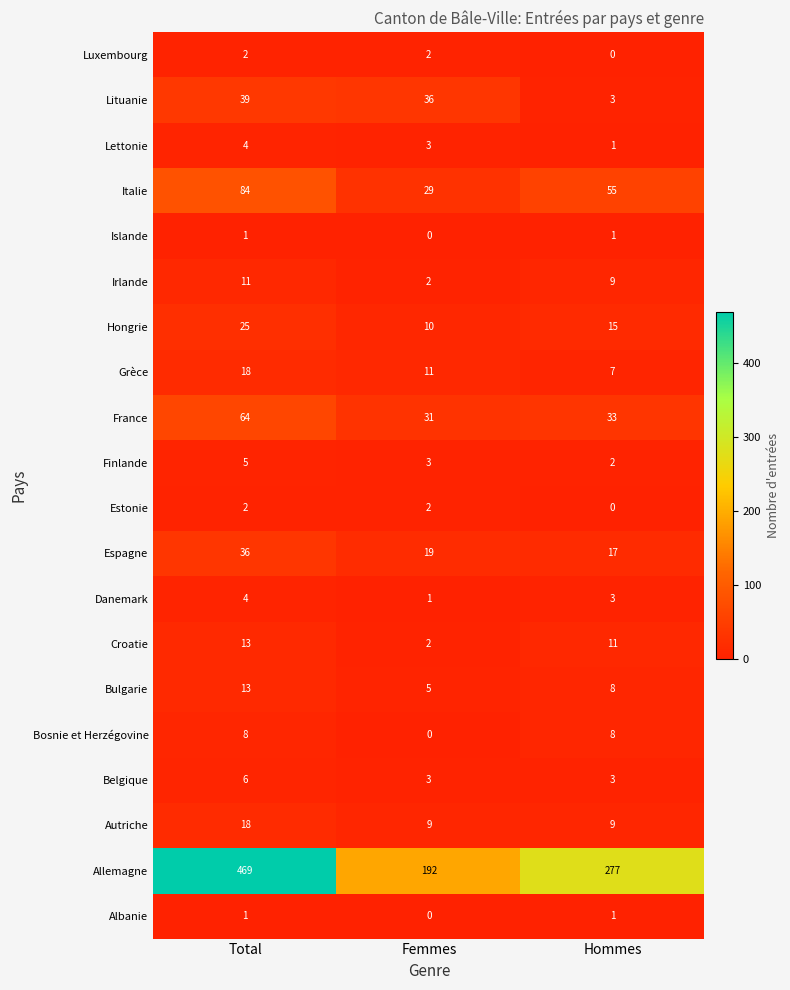

Which series has the widest spread of values?

Allemagne